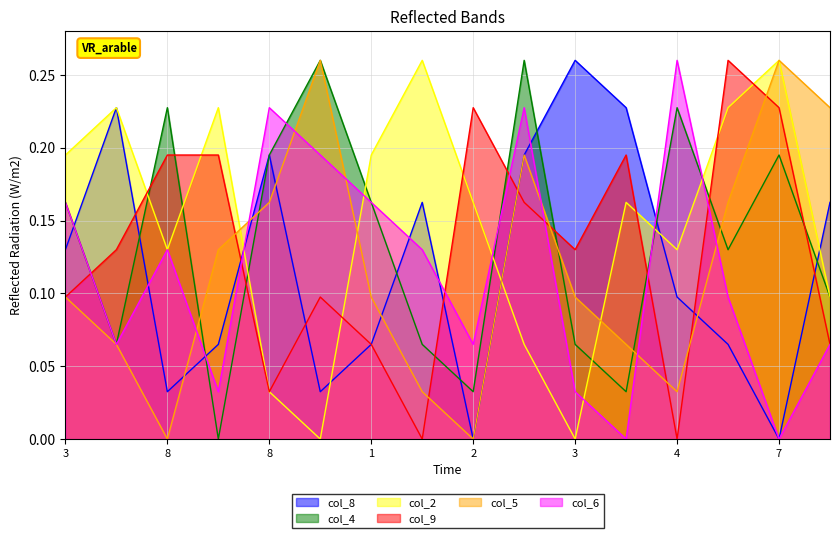

Which series has the largest total across all categories?

col_2